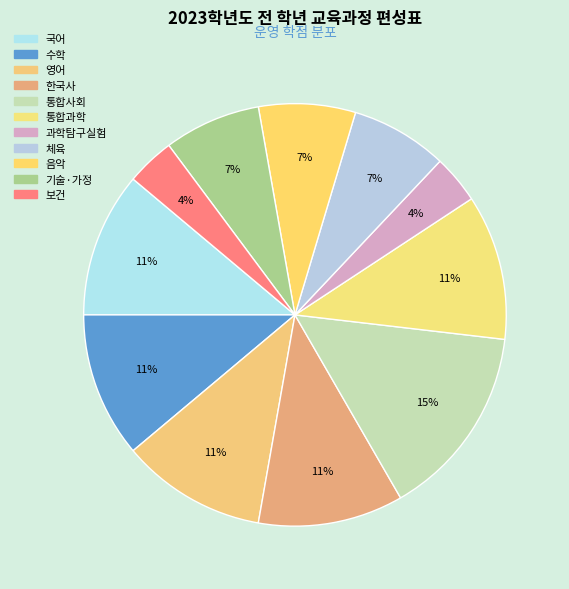

Do 수학 and 통합사회 together represent more than half of the pie?

No